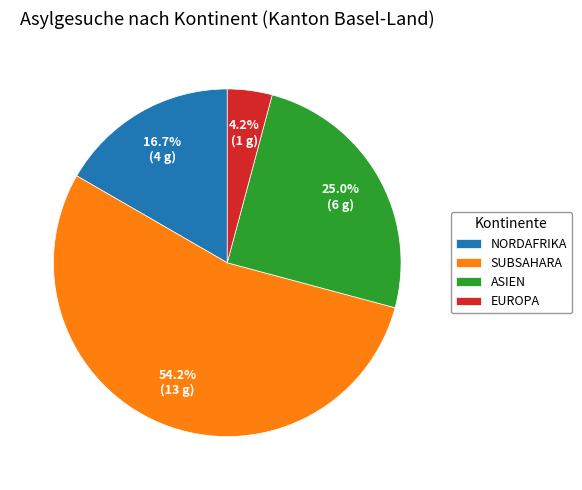

Which slice is the smallest?

EUROPA